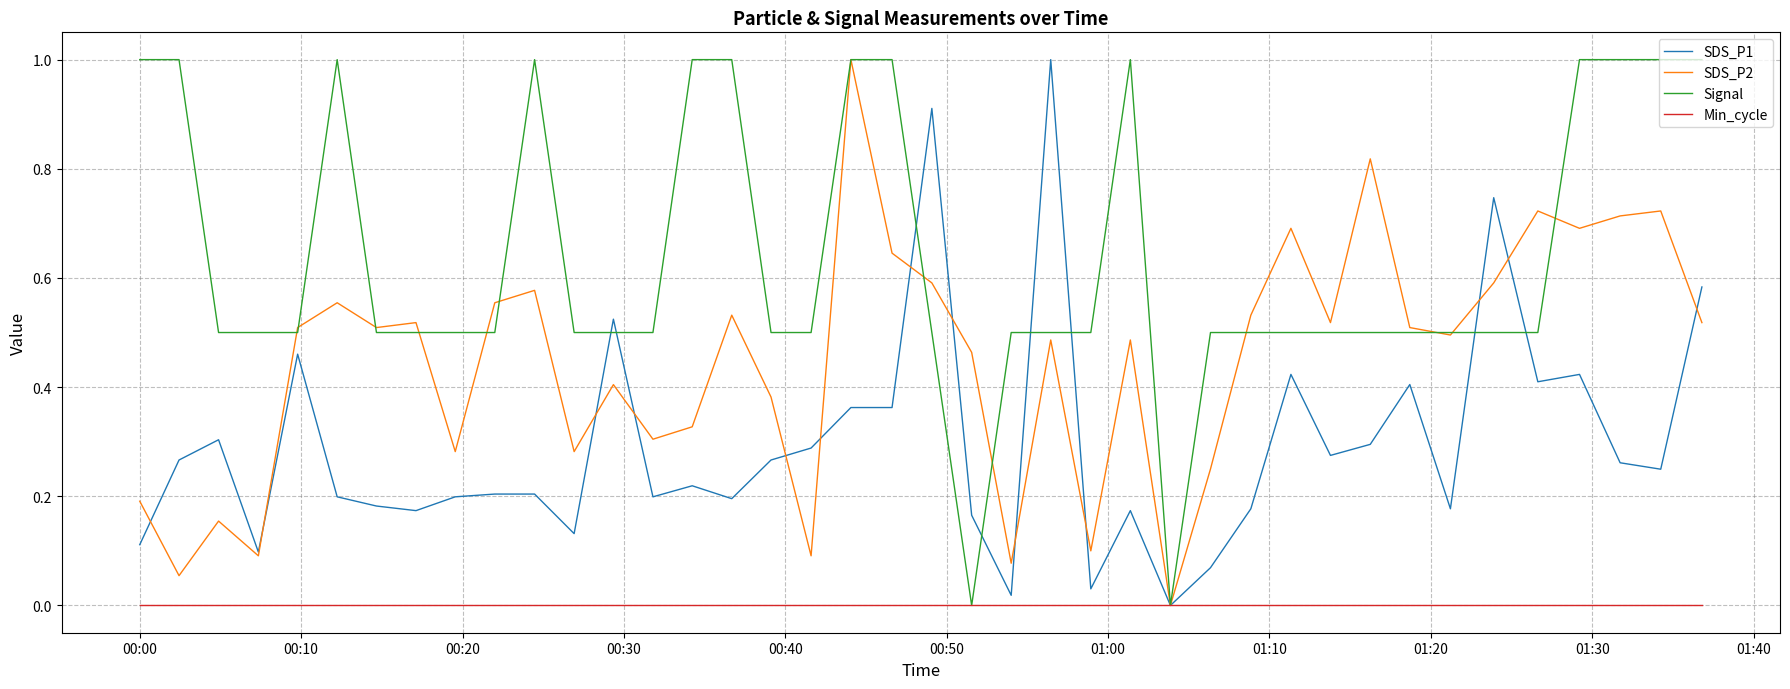

Which series has the largest total across all categories?

Signal